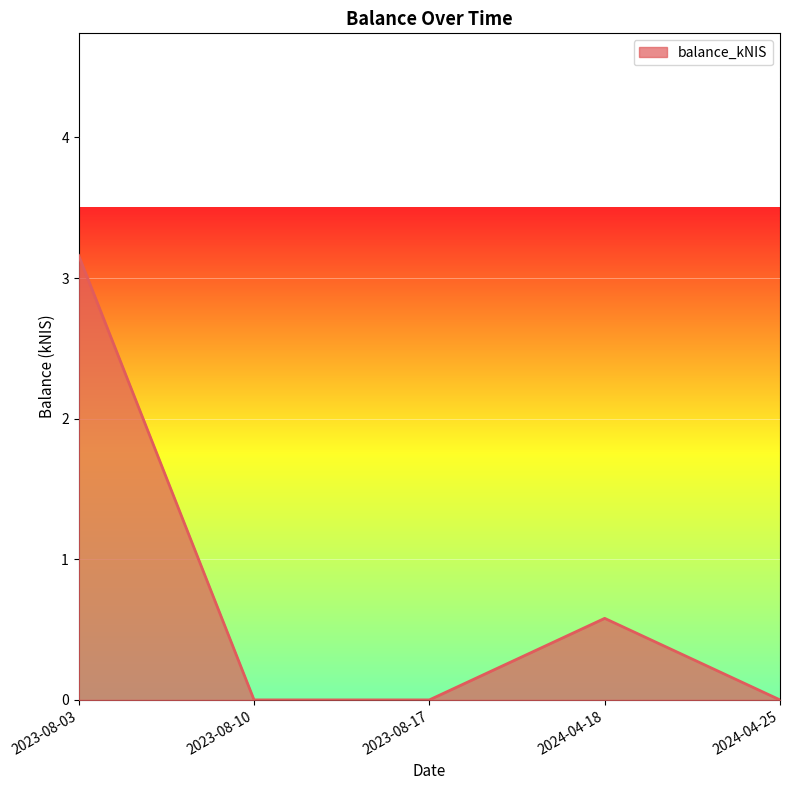

What is the change in value from 2023-08-03 to 2023-08-10?

-3.2